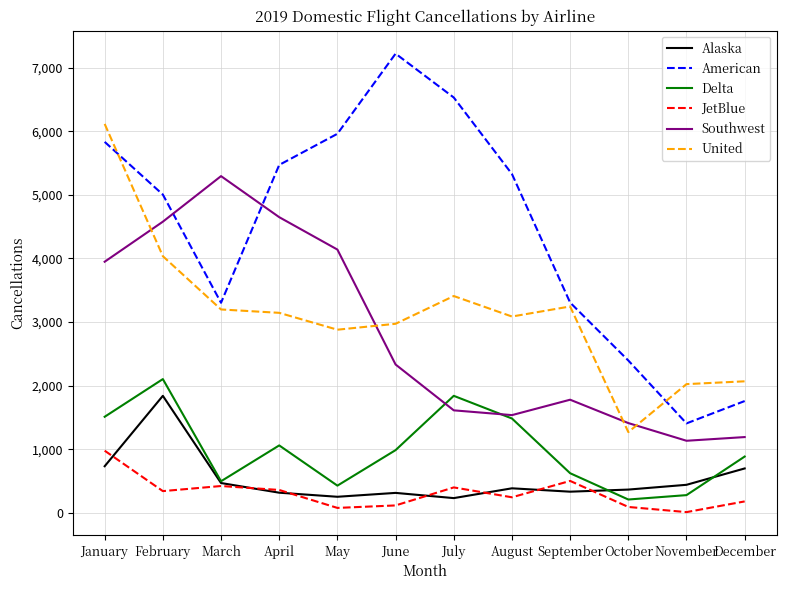

Where is American nearest to the value 4313?

February